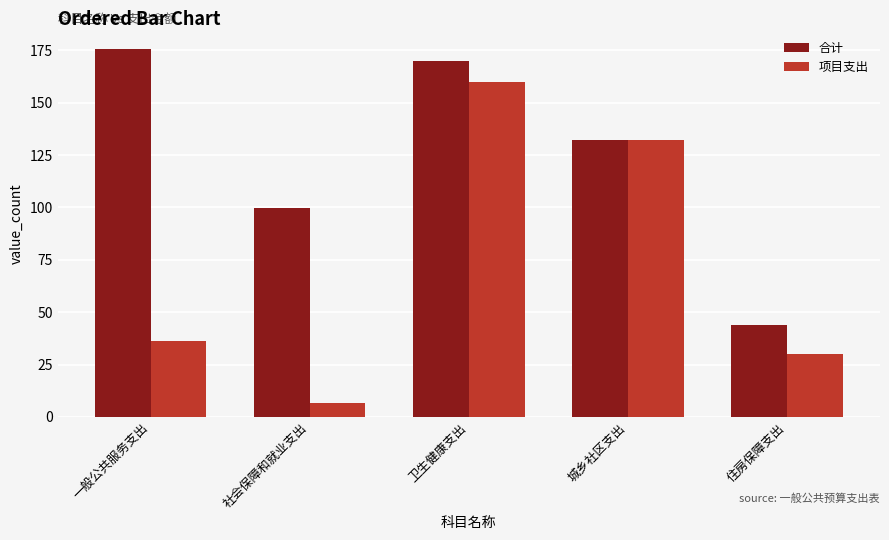

Which label corresponds to the largest value in the chart?

一般公共服务支出